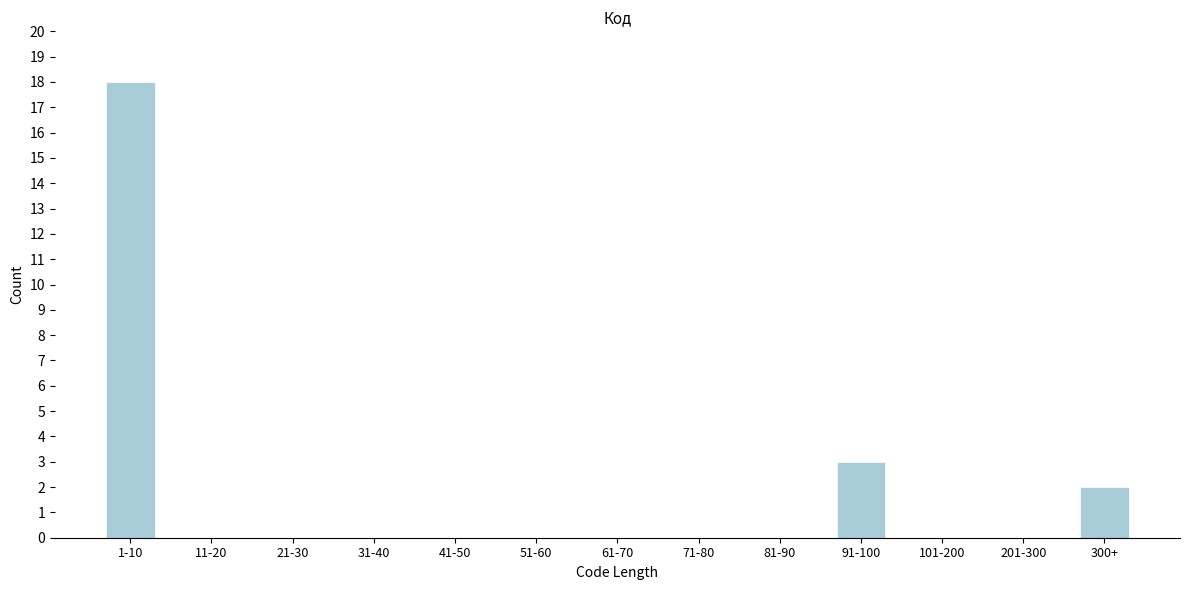

Reading left to right, list all the values displayed in this chart.

1-10=18	11-20=0	21-30=0	31-40=0	41-50=0	51-60=0	61-70=0	71-80=0	81-90=0	91-100=3	101-200=0	201-300=0	300+=2